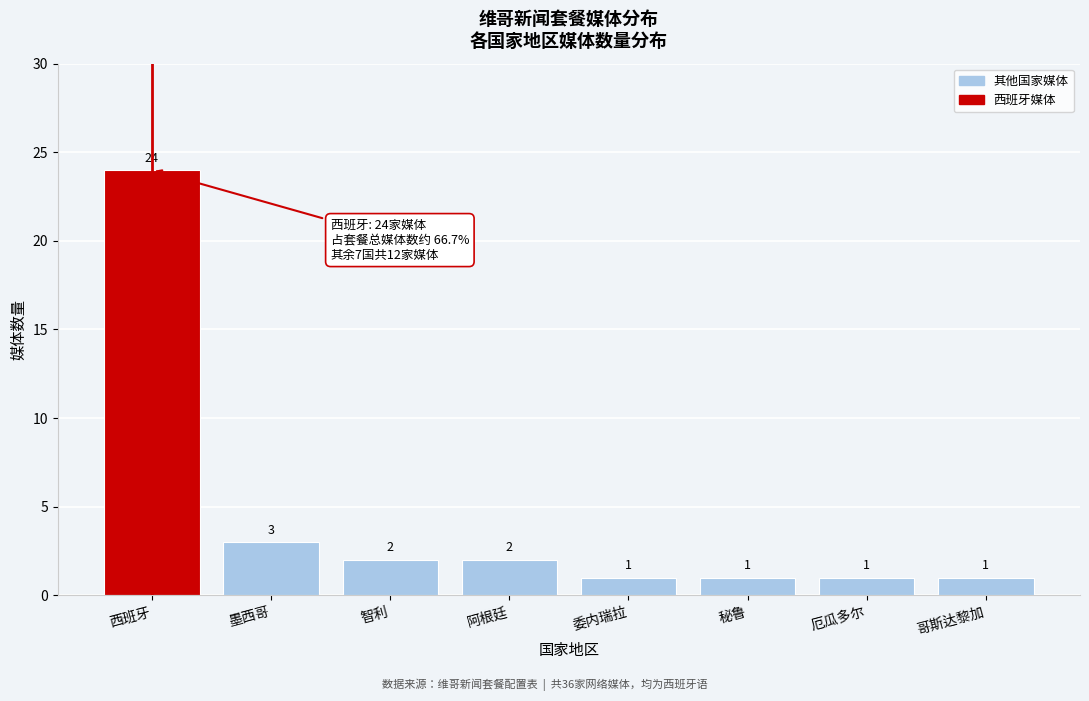

Reading left to right, transcribe all the data shown in this chart.

24	3	2	2	1	1	1	1